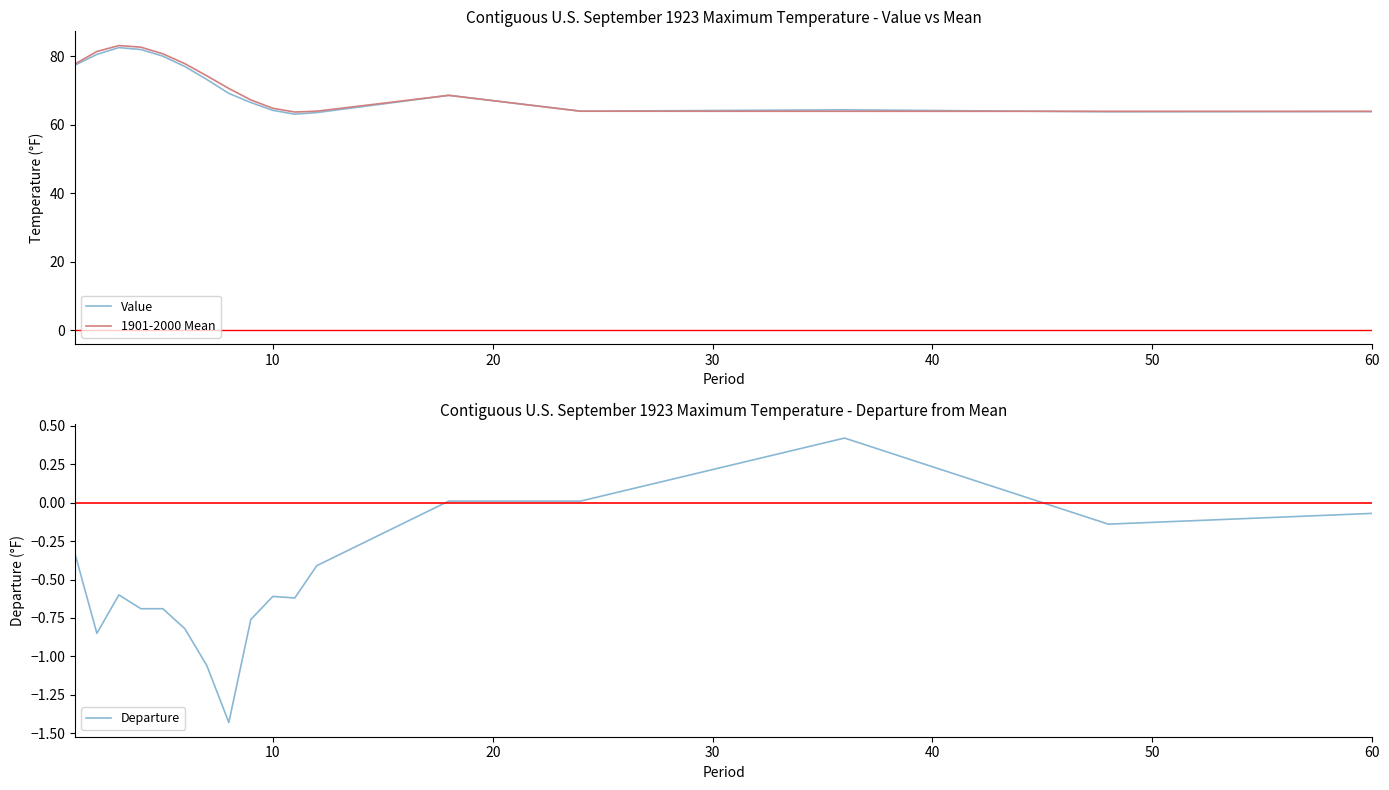

What is the average value of the 1901-2000 Mean series?

71.4